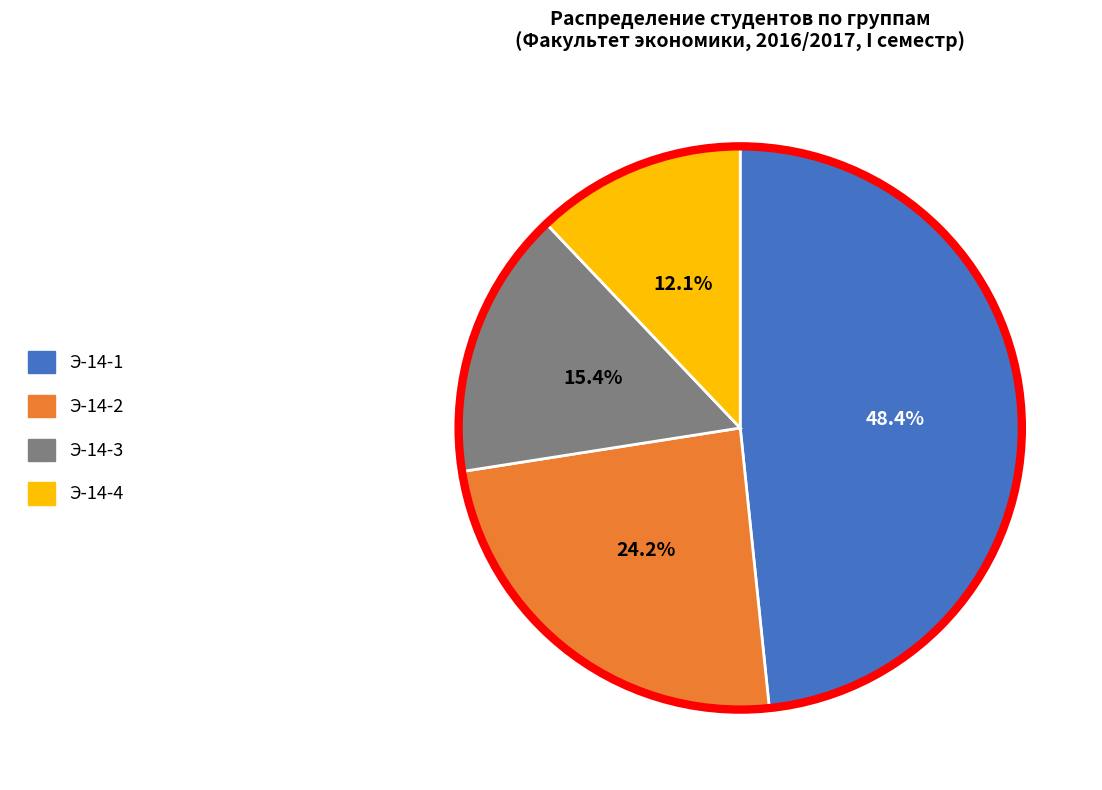

To the nearest percent, what is the average slice percentage?

25%